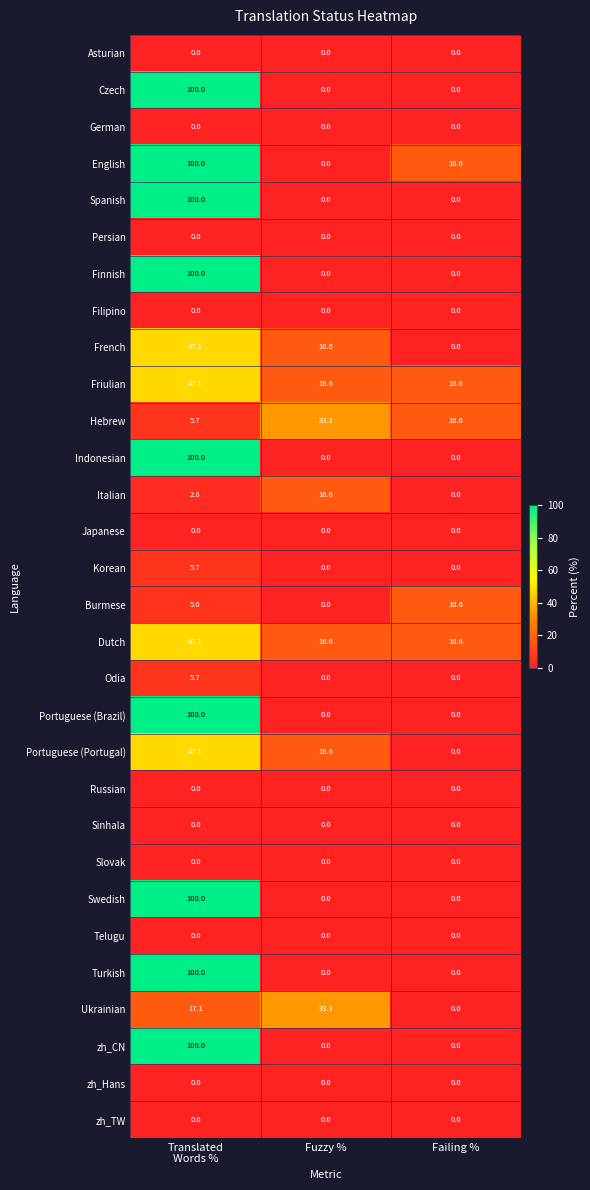

What is the highest value of the Finnish series?

100.0